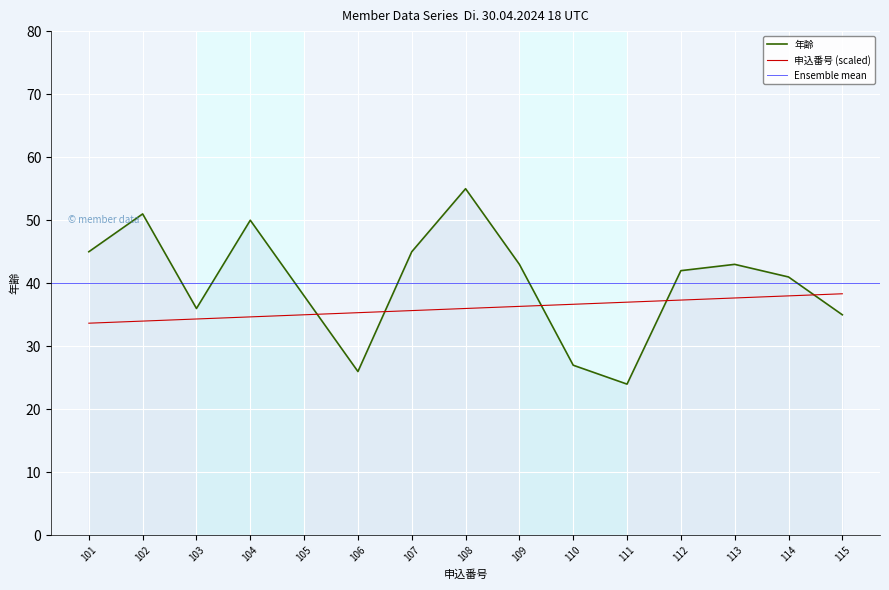

Reading left to right, transcribe all the data shown in this chart.

申込番号: 33.7	34.0	34.3	34.7	35.0	35.3	35.7	36.0	36.3	36.7	37.0	37.3	37.7	38.0	38.3
年齢: 45.0	51.0	36.0	50.0	38.0	26.0	45.0	55.0	43.0	27.0	24.0	42.0	43.0	41.0	35.0